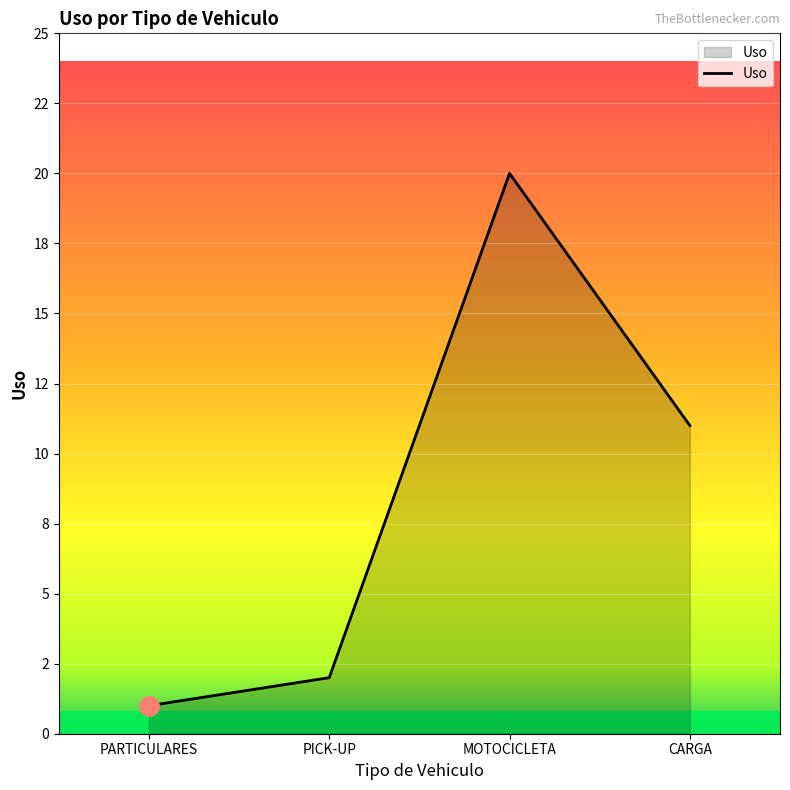

Does the chart display data point markers on the line(s)?

No